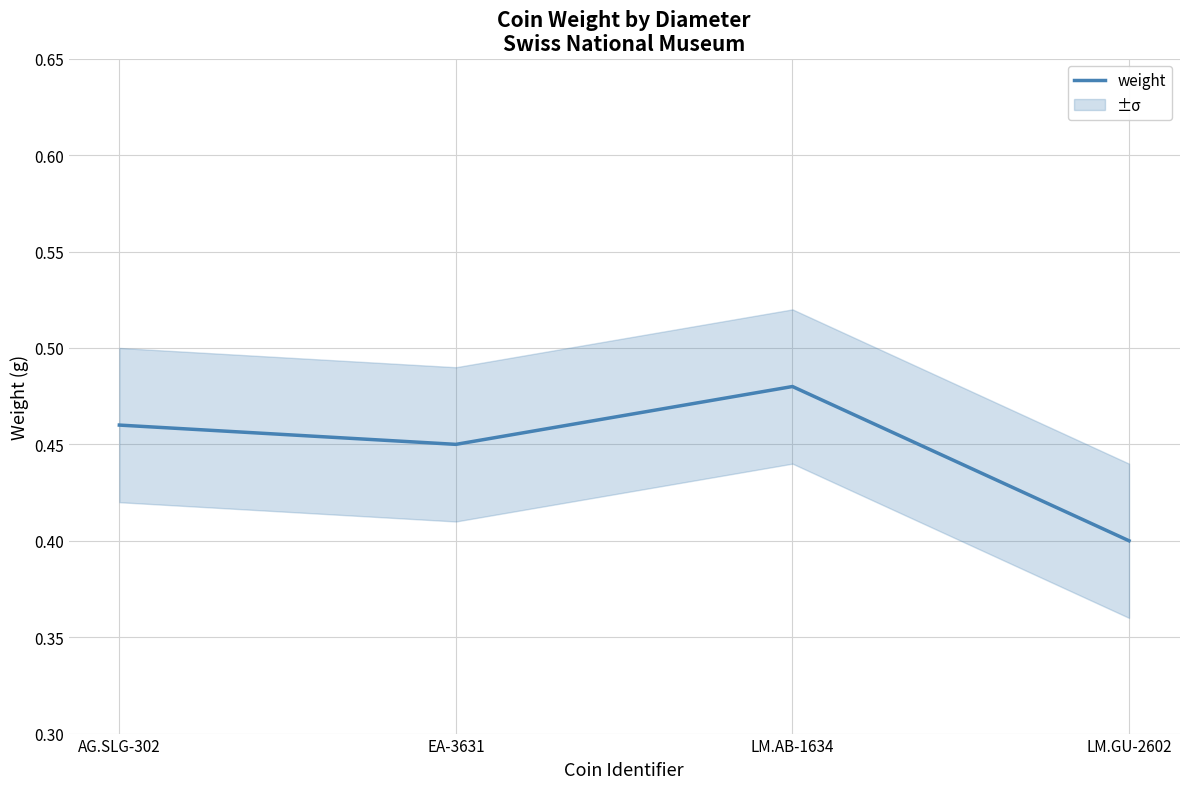

How many values are between 0 and 1?

4